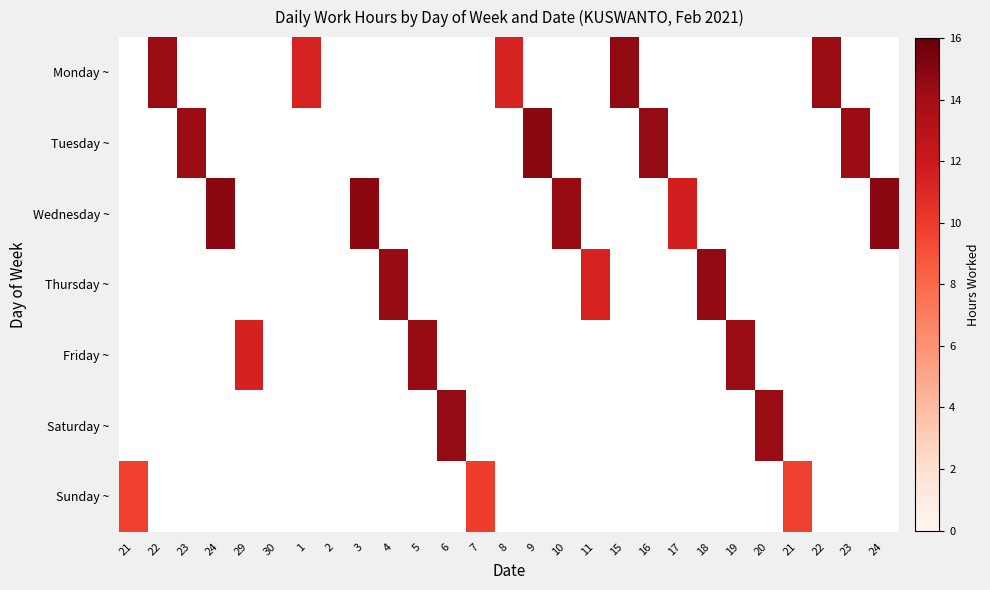

At which category does the chart reach its peak across all series?

9